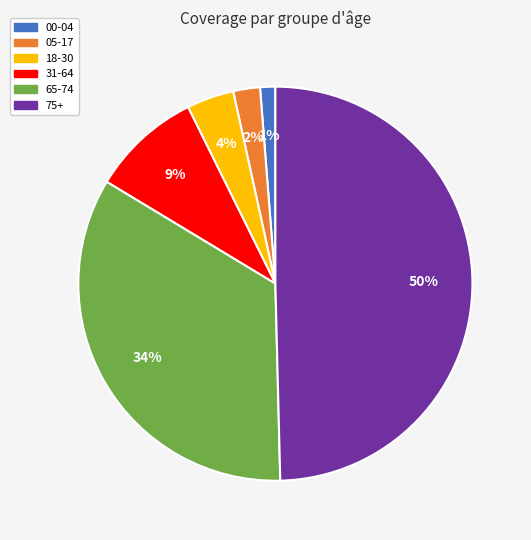

Is 05-17 the majority of the pie?

No